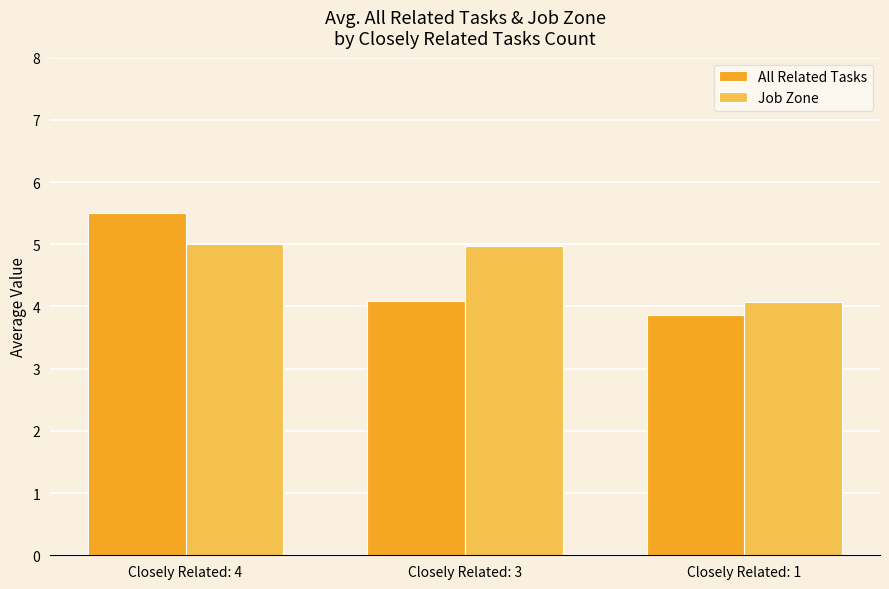

Reading right to left, extract all data points from this chart.

All Related Tasks: Closely Related: 1=3.9	Closely Related: 3=4.1	Closely Related: 4=5.5
Job Zone: Closely Related: 1=4.1	Closely Related: 3=5.0	Closely Related: 4=5.0